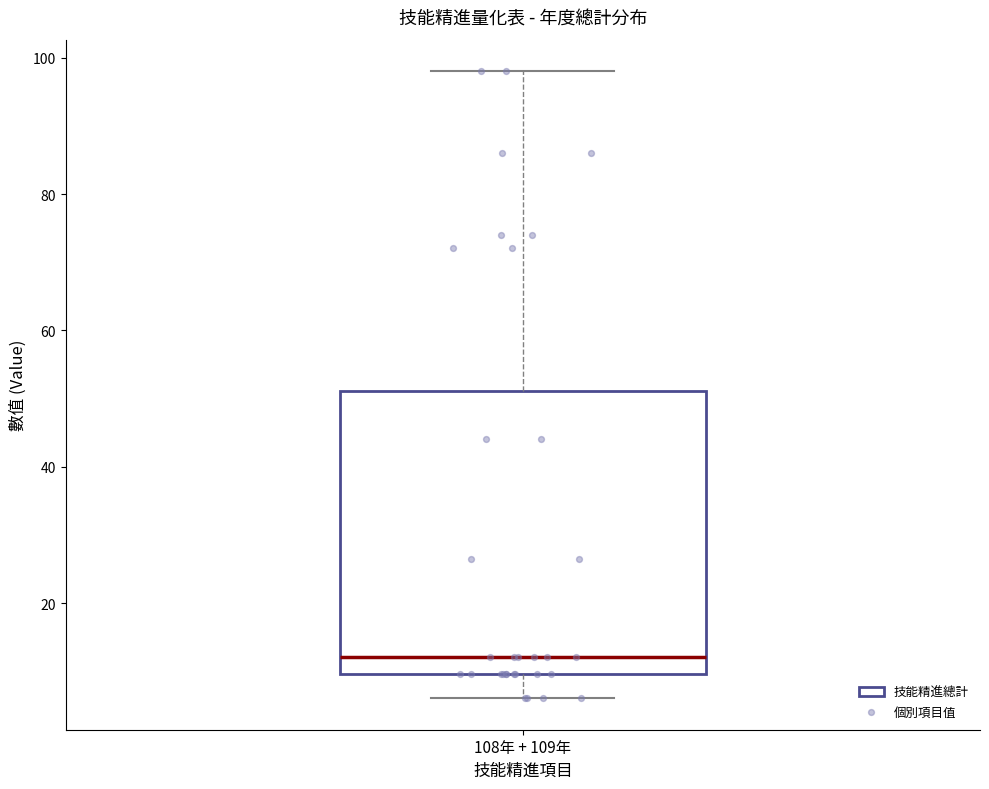

Transcribe this box plot: give where the median line is, the range the box spans, and where the two whiskers end, as read against the y-axis. The values are not printed on the chart, so give them approximately, as read against the axis.

median 12, box 10 to 52, whiskers 6 to 98